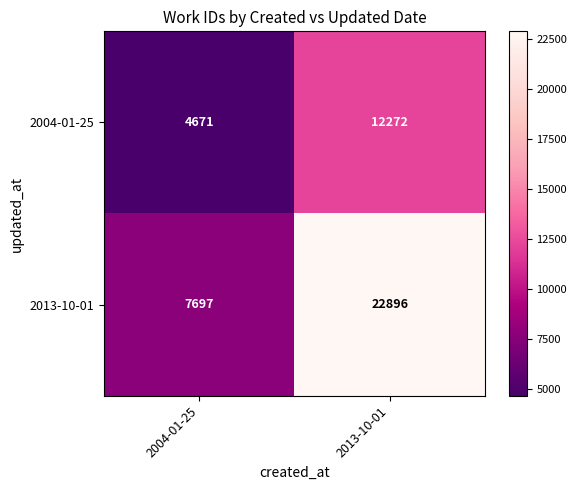

Reading left to right, extract all data points from this chart.

2004-01-25: 2004-01-25=4671	2013-10-01=12272
2013-10-01: 2004-01-25=7697	2013-10-01=22896